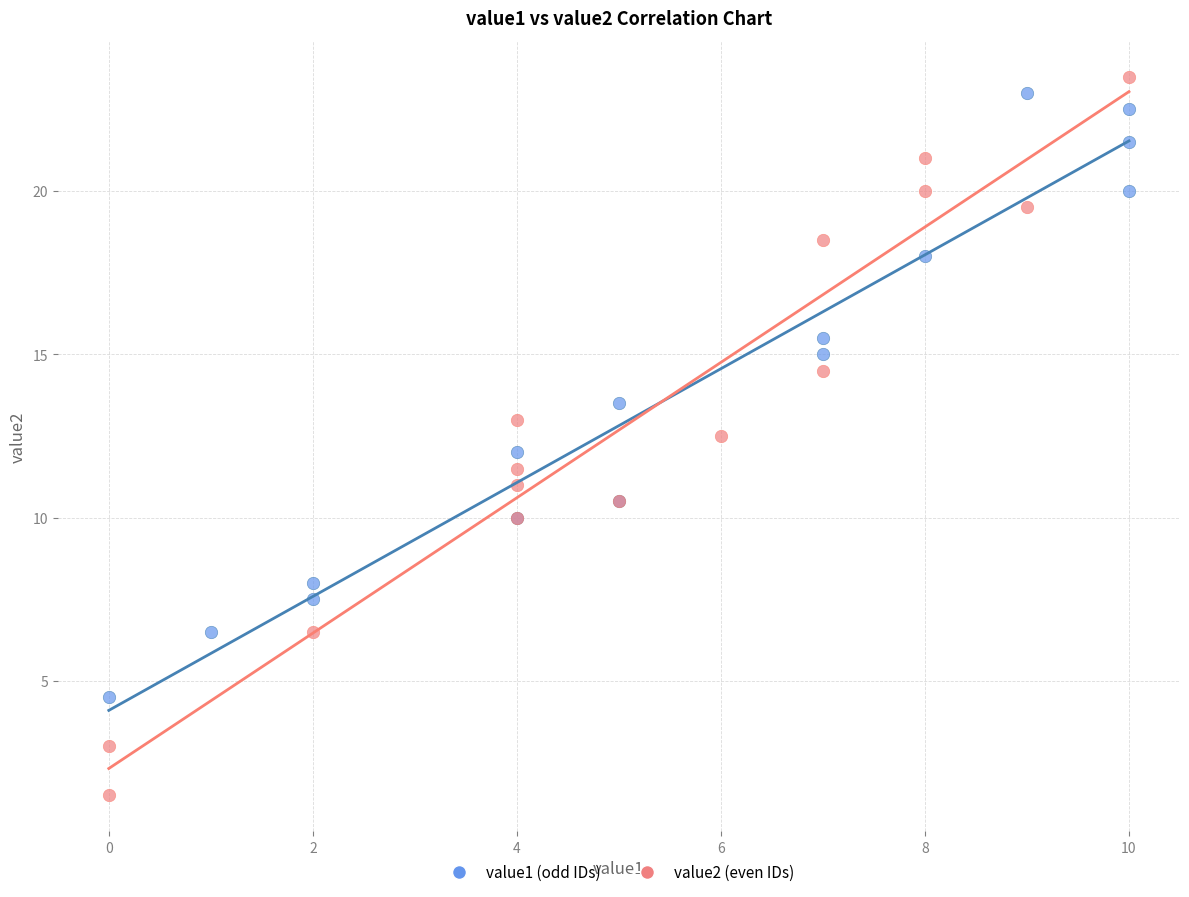

Which series has the largest Y range (max minus min)?

value2 (even IDs)